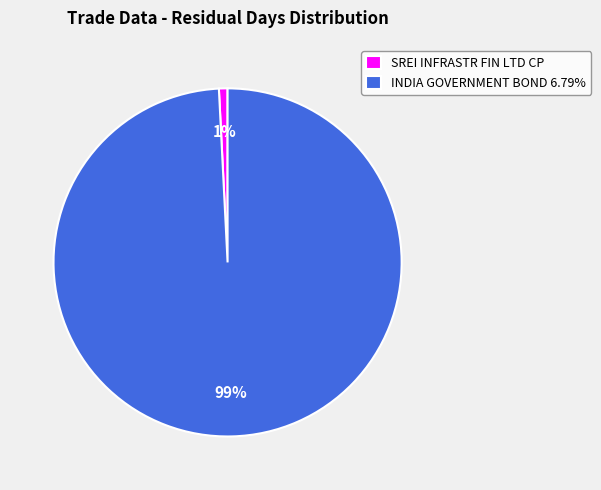

Which slice is the smallest?

SREI INFRASTR FIN LTD CP